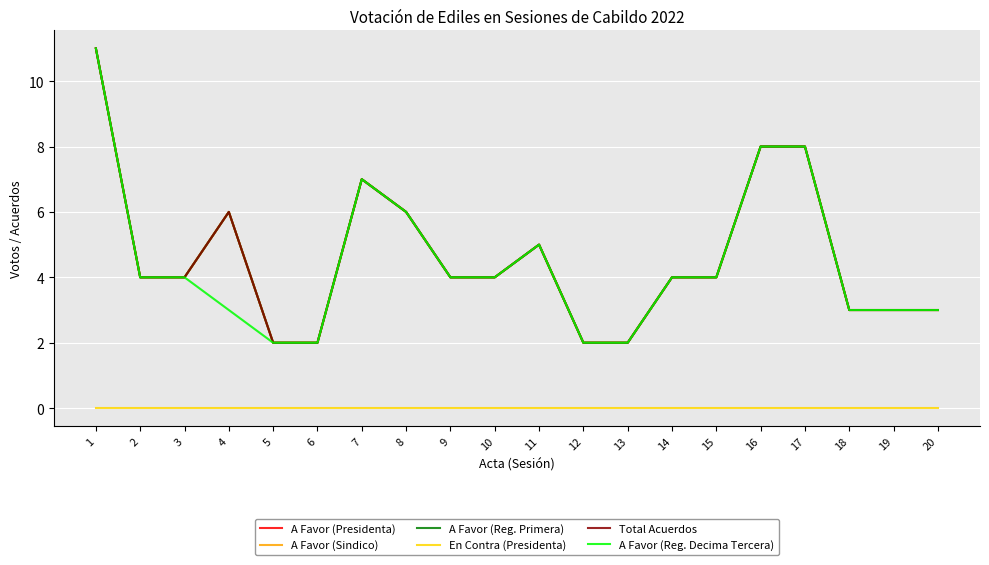

Does the chart have visible grid lines?

Yes